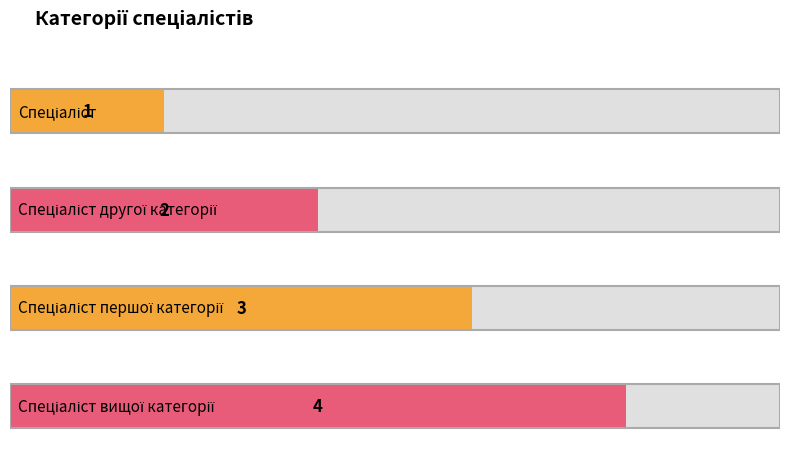

How many values exceed 3?

1